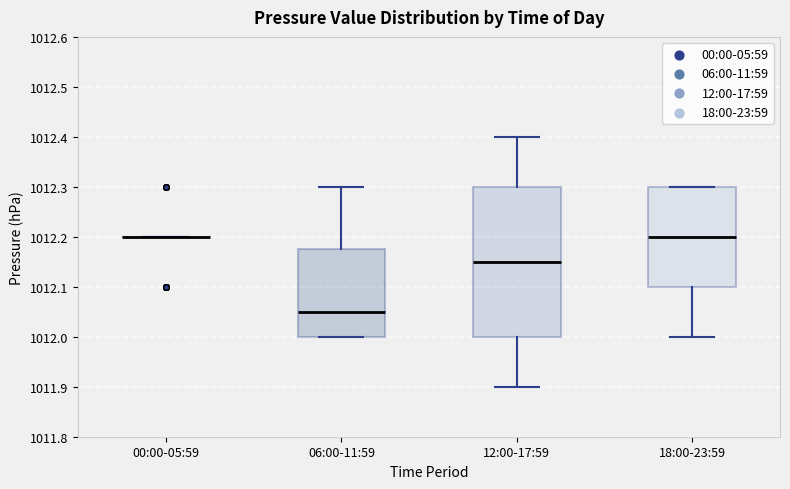

Reading left to right, read every box against the y-axis: the position of its median line, the range the box covers, and the ends of its whiskers. The values are not printed on the chart, so give them approximately, as read against the axis.

00:00-05:59: box collapsed to a line at 1012.20, whiskers 1012.20 to 1012.20
06:00-11:59: median 1012.05, box 1012.00 to 1012.18, whiskers 1012.00 to 1012.30
12:00-17:59: median 1012.15, box 1012.00 to 1012.30, whiskers 1011.90 to 1012.40
18:00-23:59: median 1012.20, box 1012.10 to 1012.30, whiskers 1012.00 to 1012.30